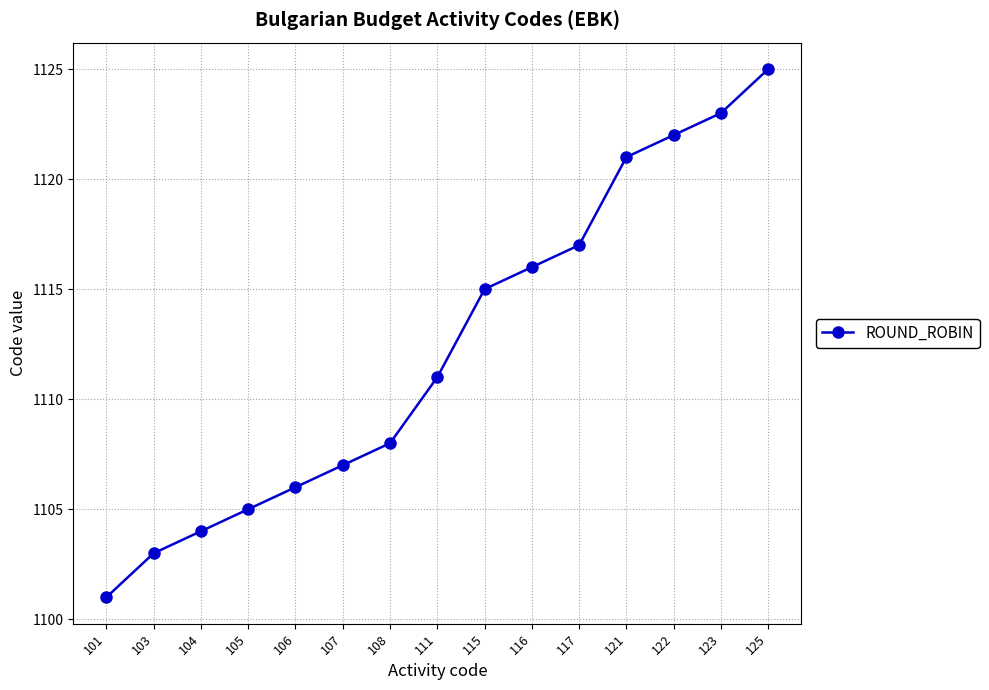

What is the difference between the second highest and second lowest values?

20